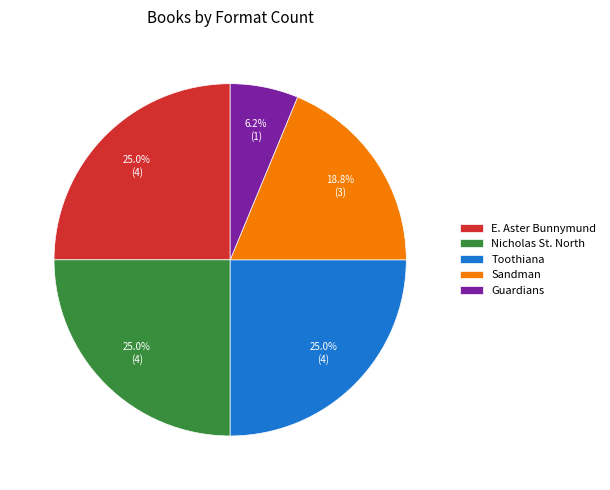

Which slice is the smallest?

Guardians